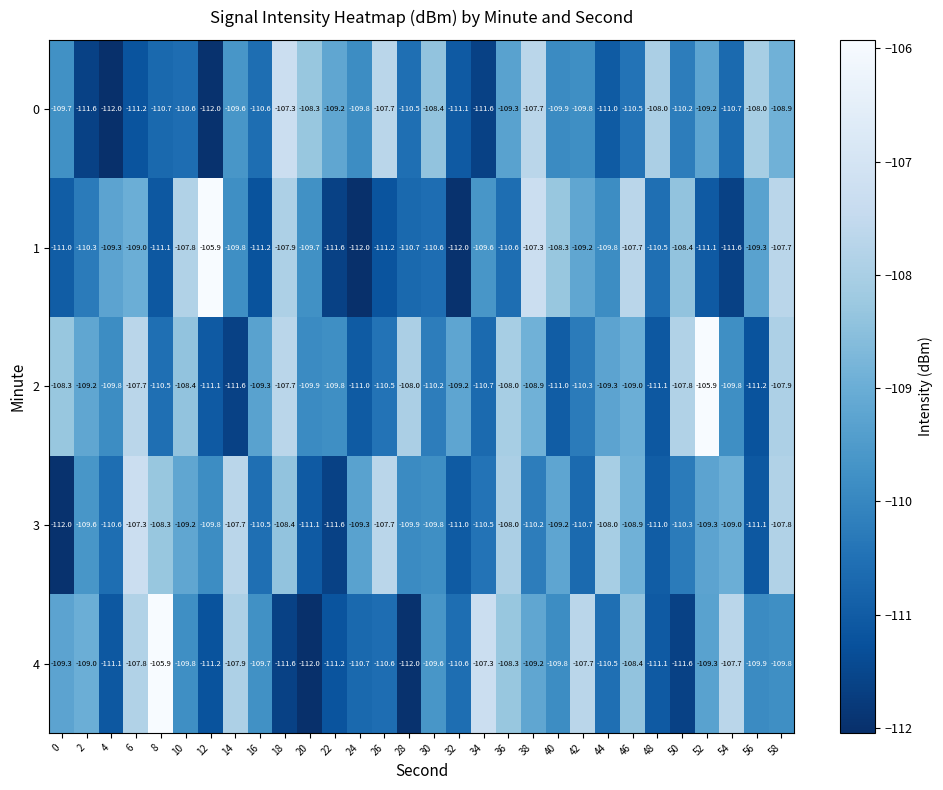

How many categories are shown in the chart?

30